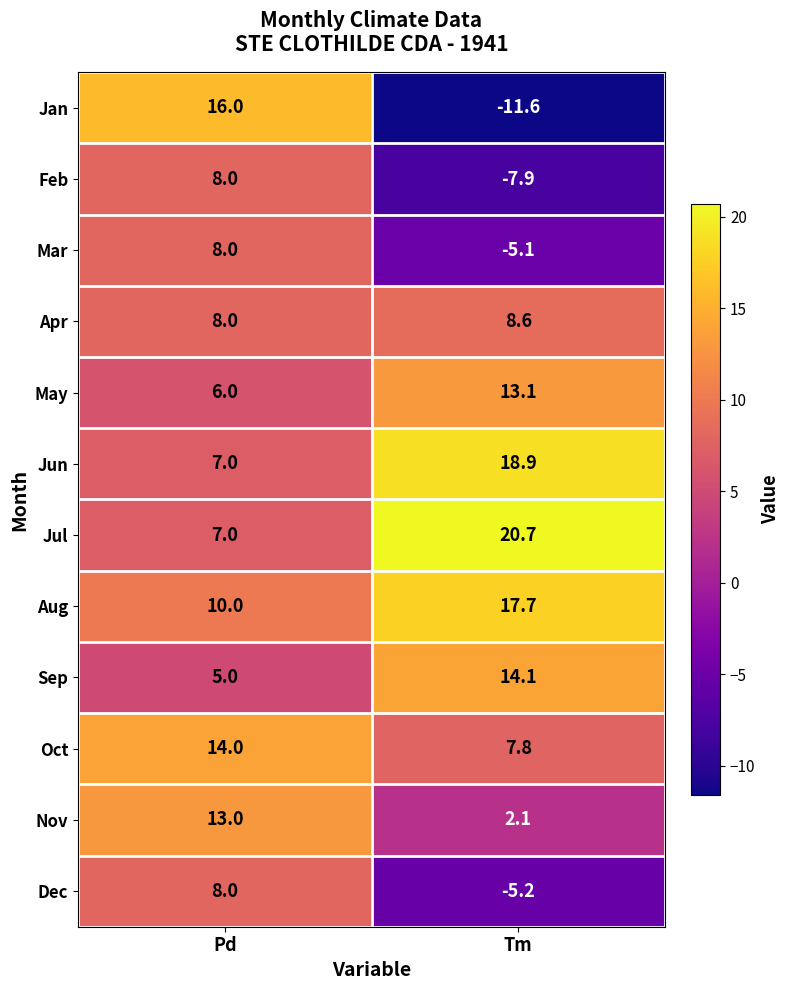

At which label does Jan reach its peak?

Pd